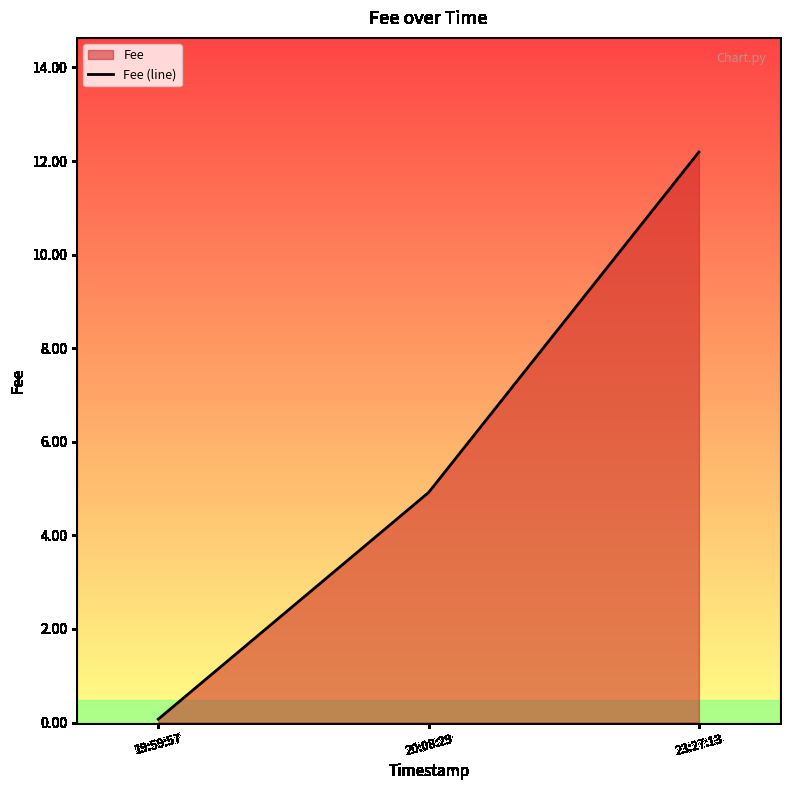

What value does the data have at 20:08:29?

4.9